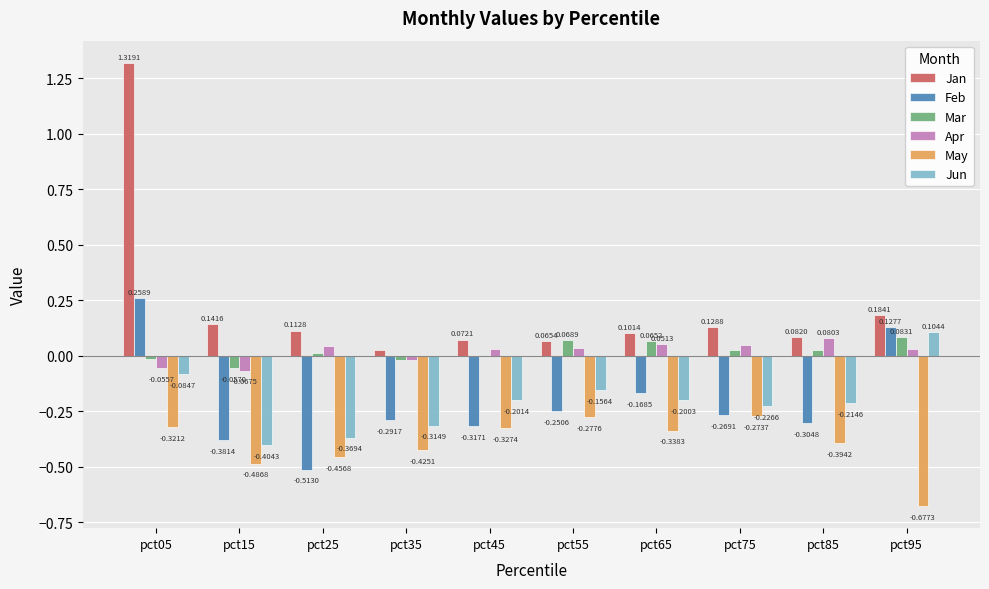

Where does the Mar series first go above 0?

pct25